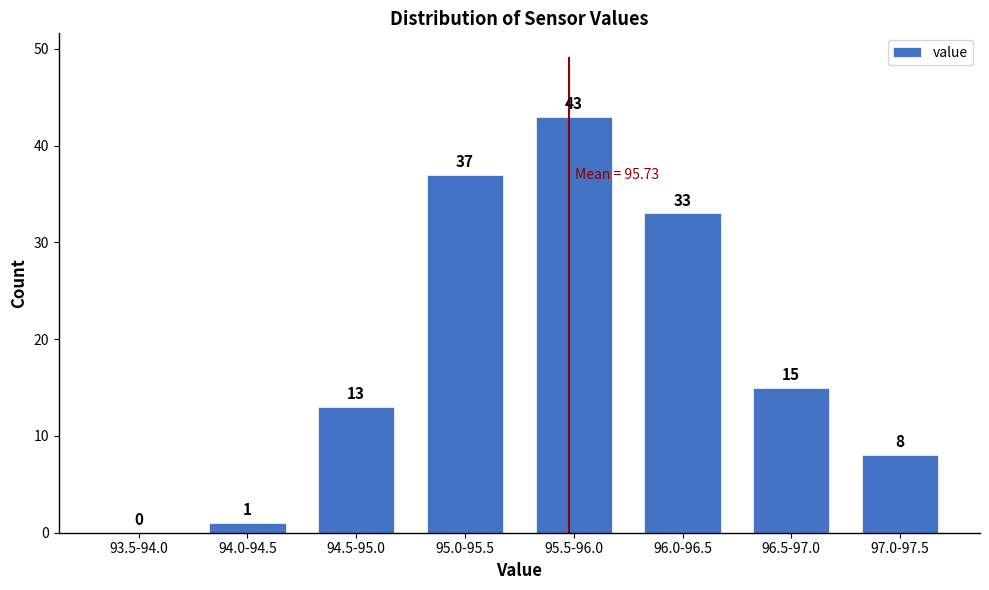

Reading left to right, list all the values displayed in this chart.

93.5-94.0=0	94.0-94.5=1	94.5-95.0=13	95.0-95.5=37	95.5-96.0=43	96.0-96.5=33	96.5-97.0=15	97.0-97.5=8